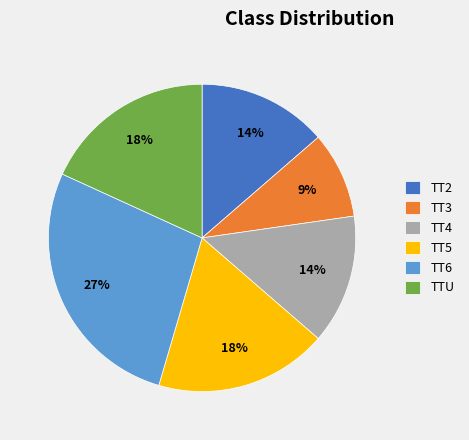

Approximately how many times larger is the value at TT5 compared to TT2?

1.3